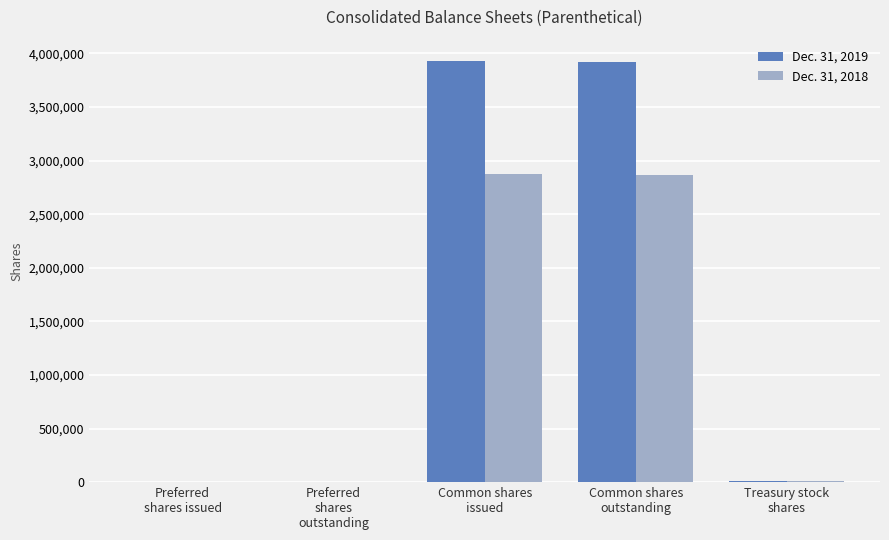

What is the approximate value of Dec. 31, 2018 at Common shares
outstanding?

2869427